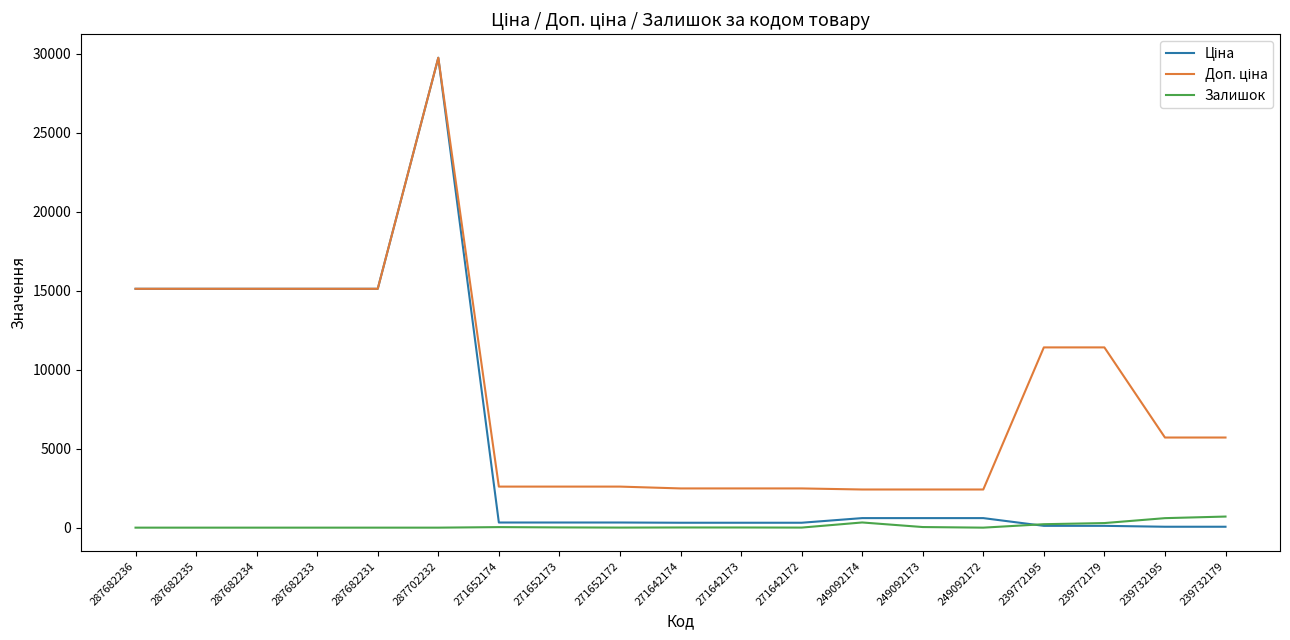

At which category is the sum across all series the highest?

287702232